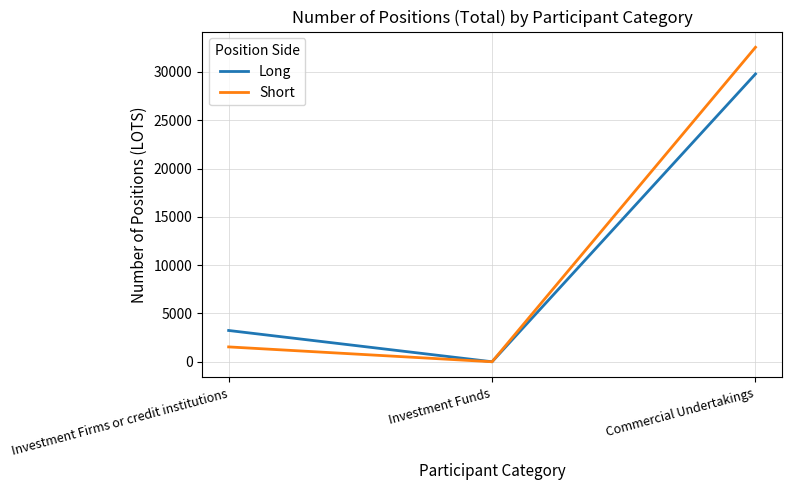

Reading right to left, list all the values displayed in this chart.

Long: Commercial Undertakings=29788.6	Investment Funds=0.0	Investment Firms or credit institutions=3237.0
Short: Commercial Undertakings=32548.8	Investment Funds=0.0	Investment Firms or credit institutions=1538.0